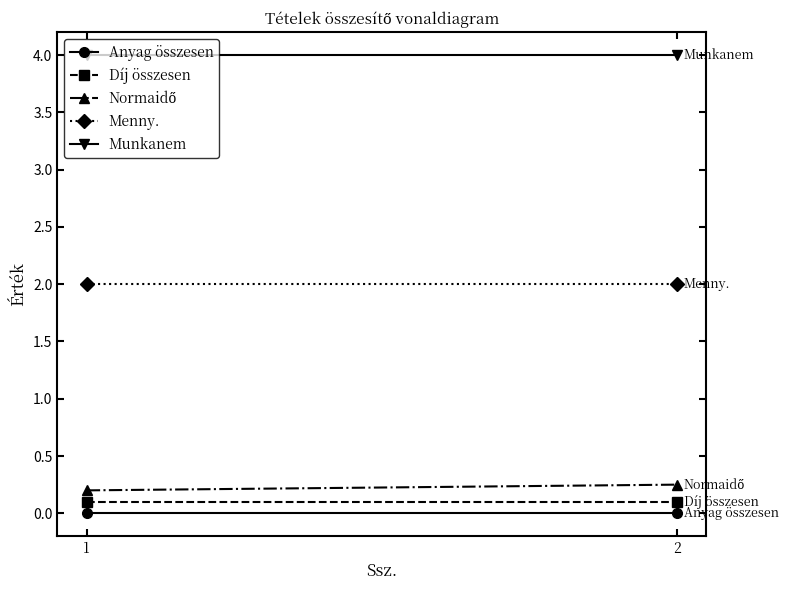

Reading right to left, extract all data points from this chart.

Anyag összesen: 2=0.0	1=0.0
Díj összesen: 2=0.1	1=0.1
Normaidő: 2=0.2	1=0.2
Menny.: 2=2.0	1=2.0
Munkanem: 2=4.0	1=4.0